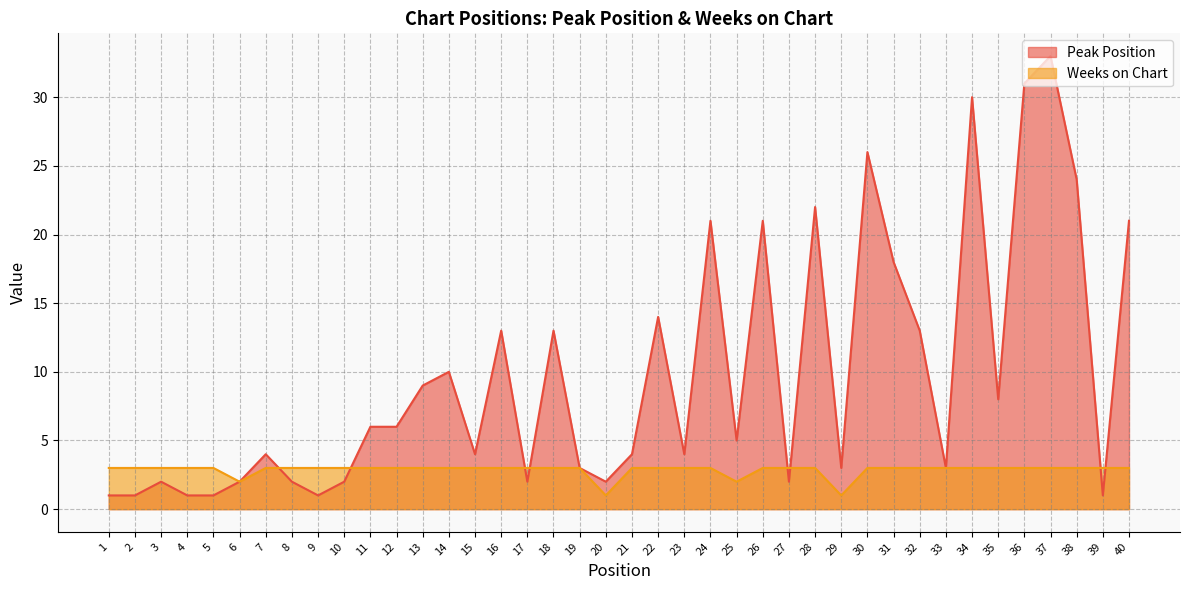

Does the chart display data point markers on the line(s)?

No